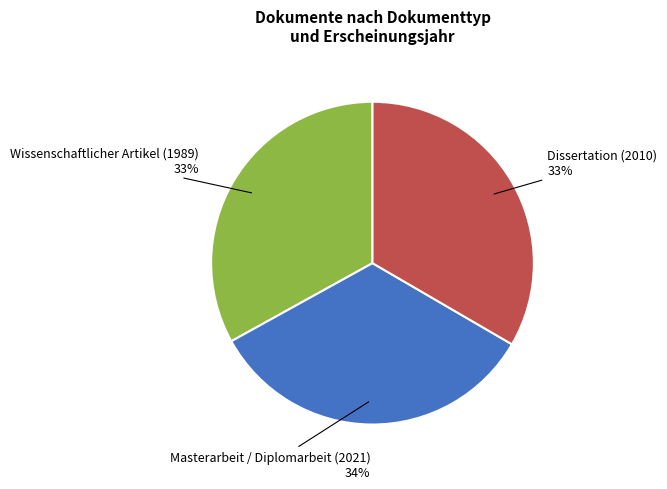

Is Dissertation (2010) the majority of the pie?

No